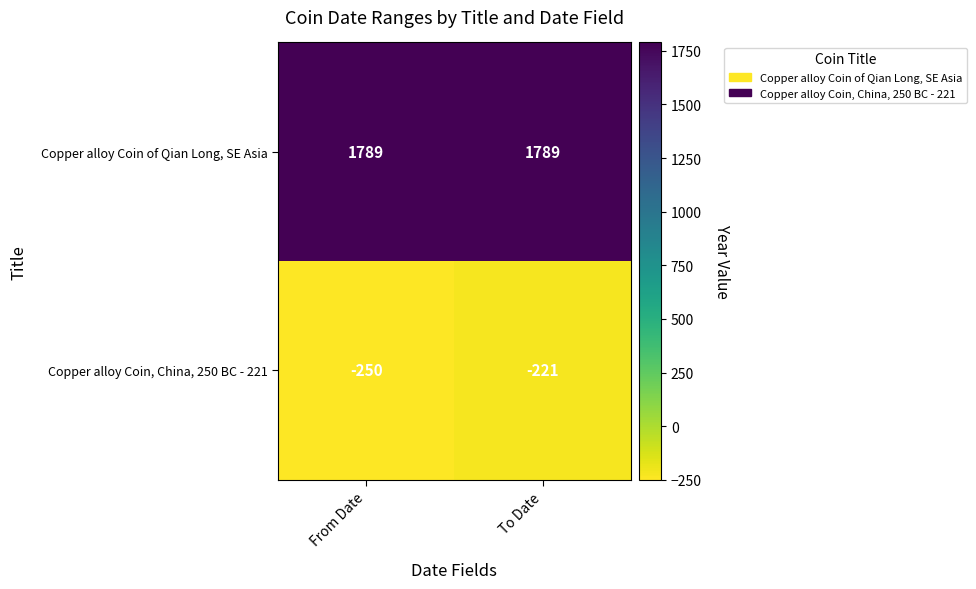

What is the sum of the Copper alloy Coin, China, 250 BC - 221 values at To Date and From Date?

-471